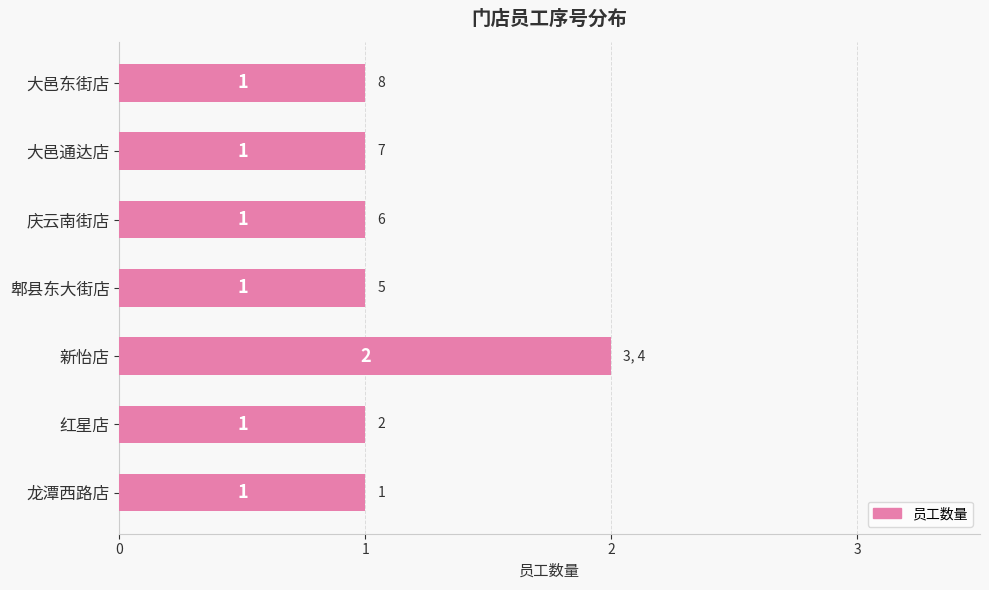

True or false: the data shows 1 at 大邑通达店.

True